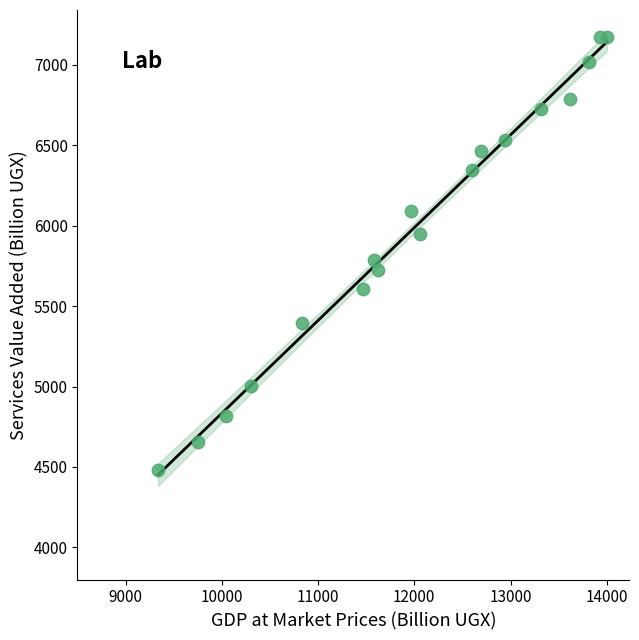

What Y value in the scatter plot is closest to 5827?

5783.7